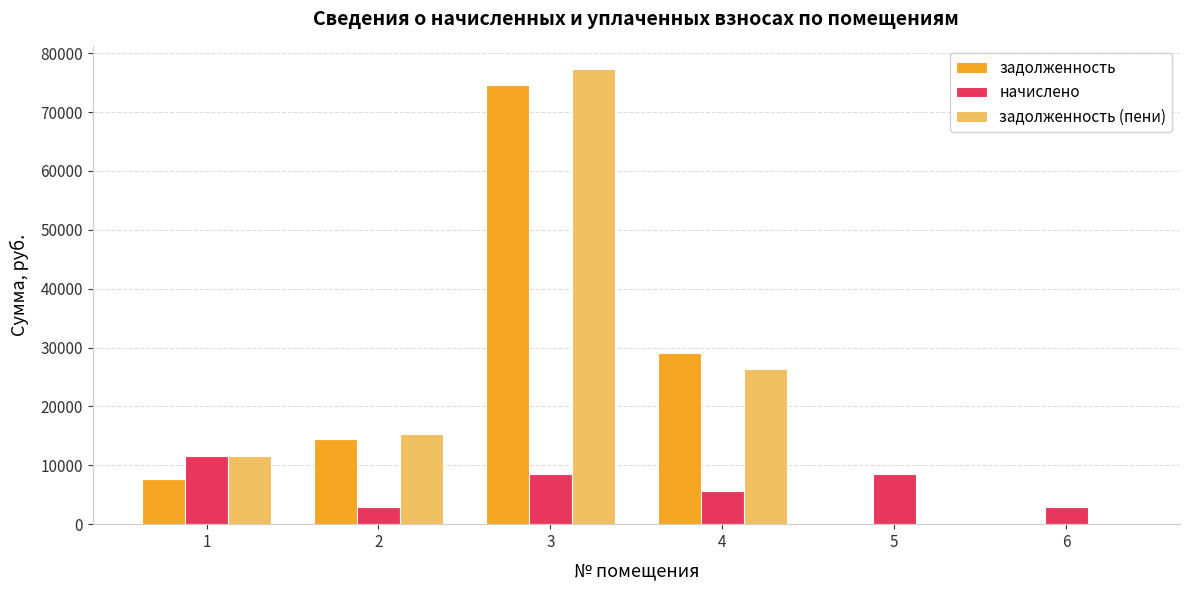

Read the задолженность (пени) value at 2.

15393.1